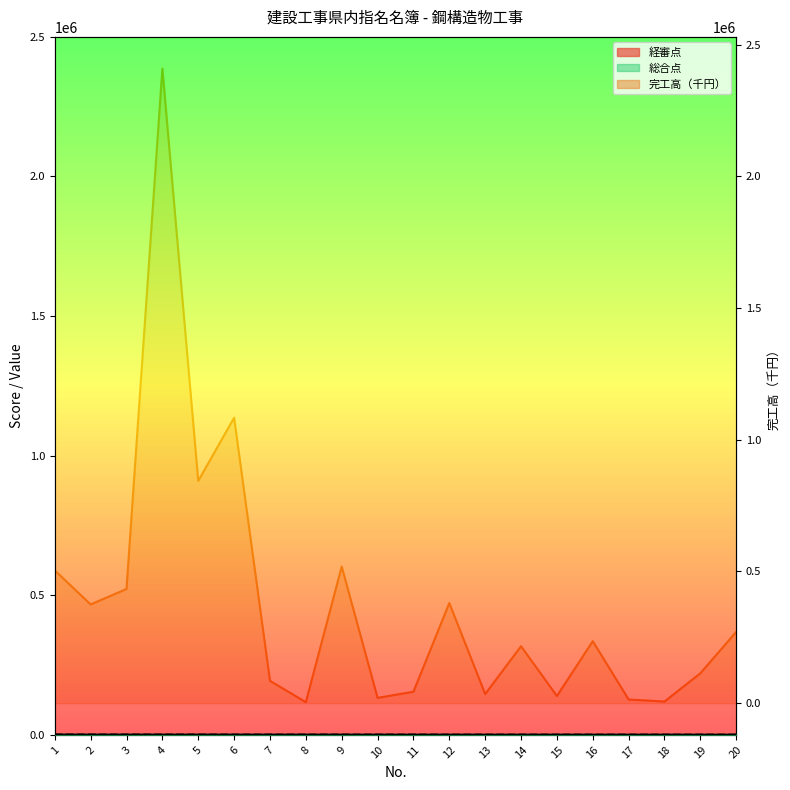

What is the minimum value for 経審点?

723